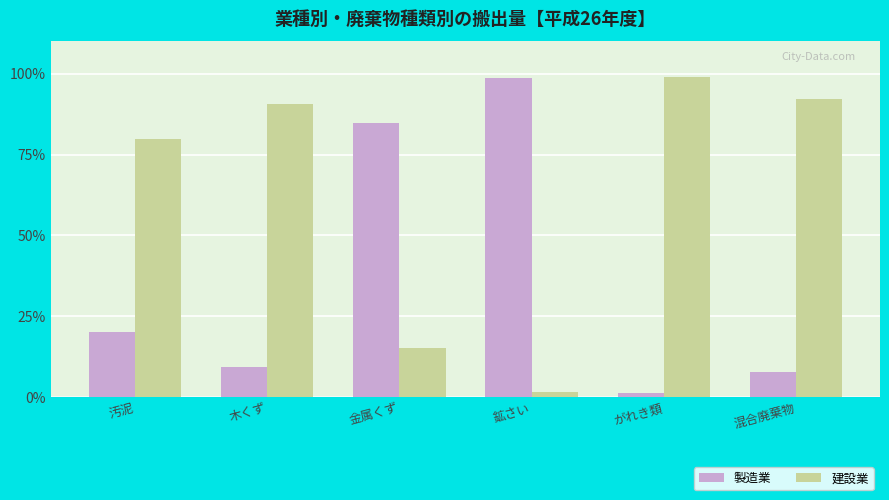

What is the label of the 6th bar from the right?

汚泥